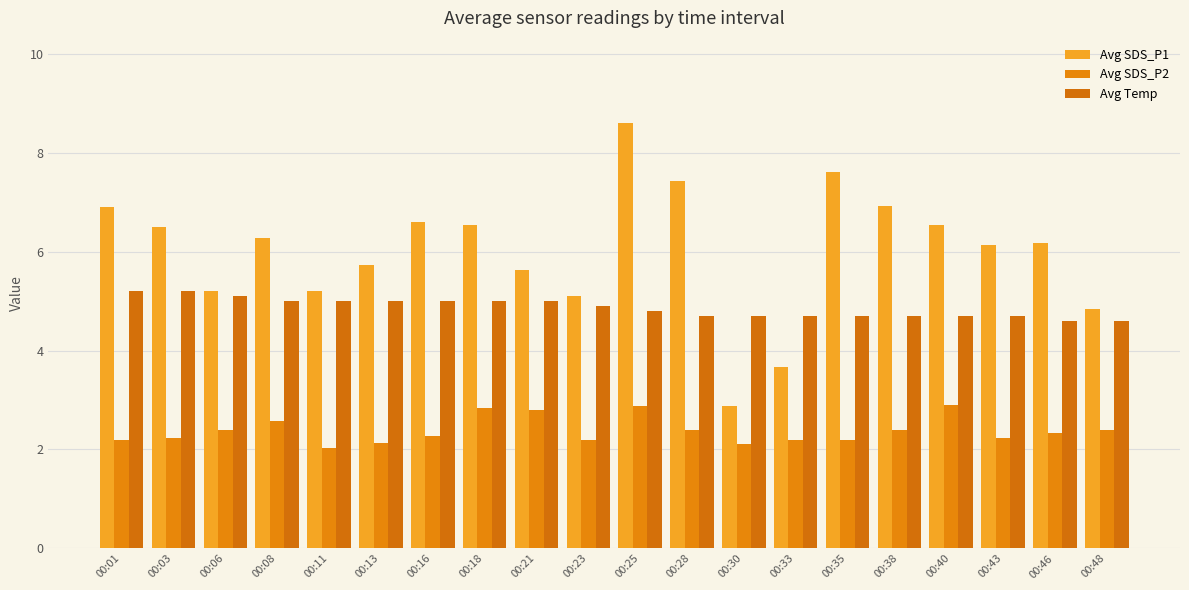

What is the spread (max minus min) of values at 00:38?

4.5